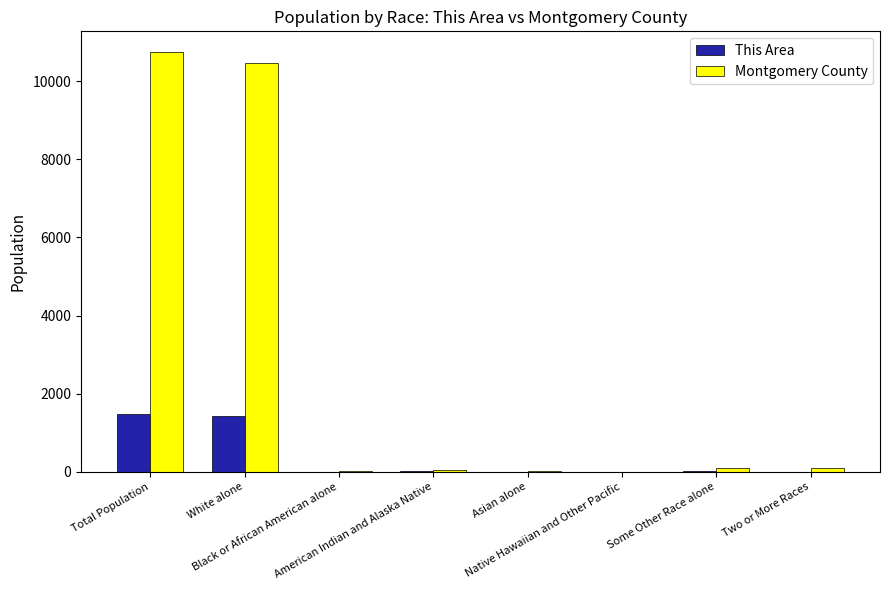

Which series has the largest range (max minus min)?

Montgomery County